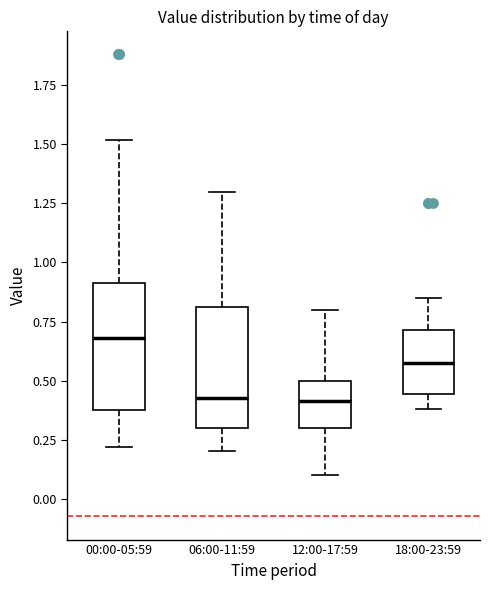

Reading left to right, transcribe this box plot: for each box, give where its median line is, the range the box spans, and where its two whiskers end, as read against the y-axis. The values are not printed on the chart, so give them approximately, as read against the axis.

00:00-05:59: median 0.70, box 0.40 to 0.90, whiskers 0.20 to 1.50
06:00-11:59: median 0.45, box 0.30 to 0.80, whiskers 0.20 to 1.30
12:00-17:59: median 0.40, box 0.30 to 0.50, whiskers 0.10 to 0.80
18:00-23:59: median 0.60, box 0.45 to 0.70, whiskers 0.40 to 0.85